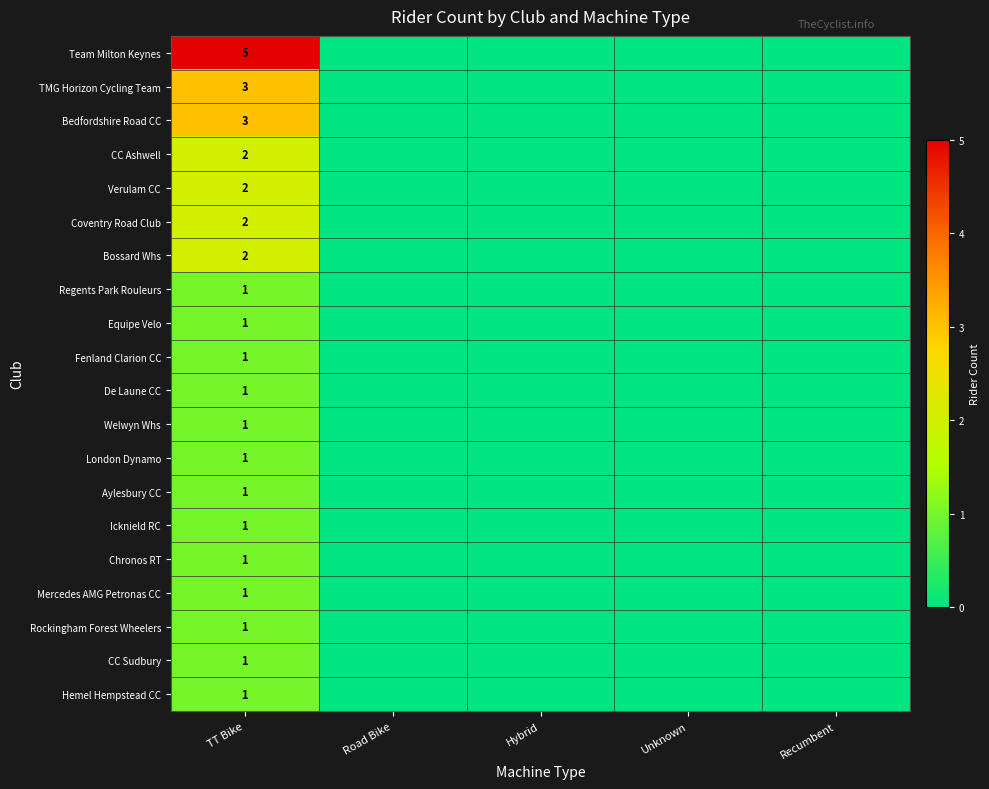

The CC Ashwell series shows 1 at TT Bike. True or false?

False